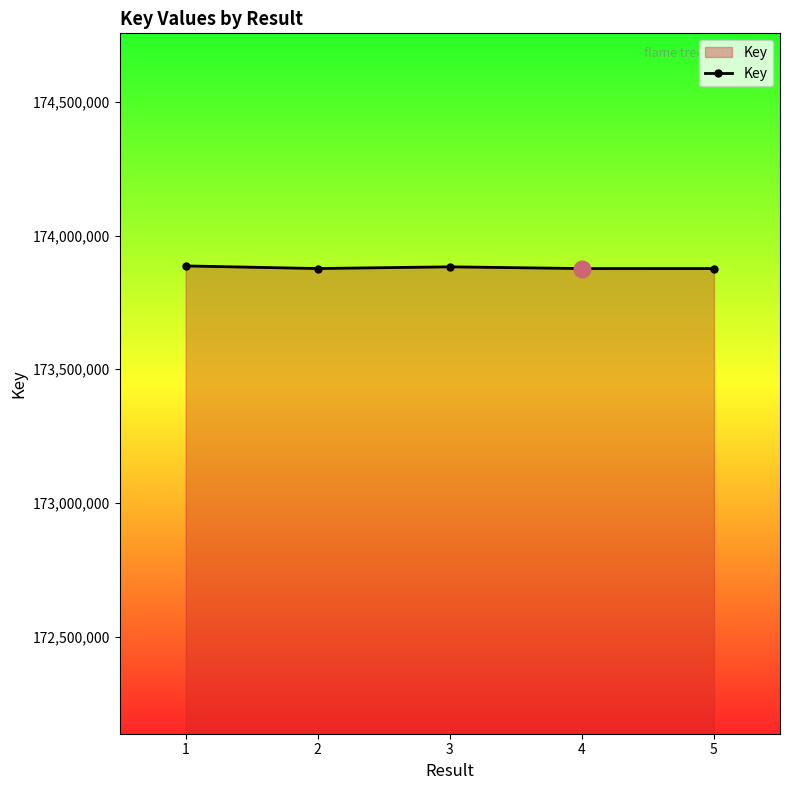

True or false: there are more than 2 points higher than both neighbors.

False